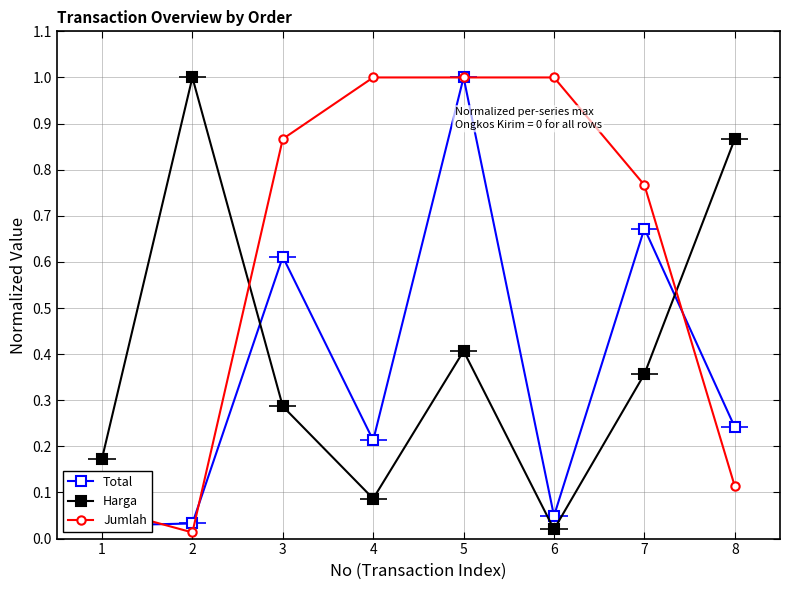

List the series in order of their peak value, highest first.

Total, Harga, Jumlah